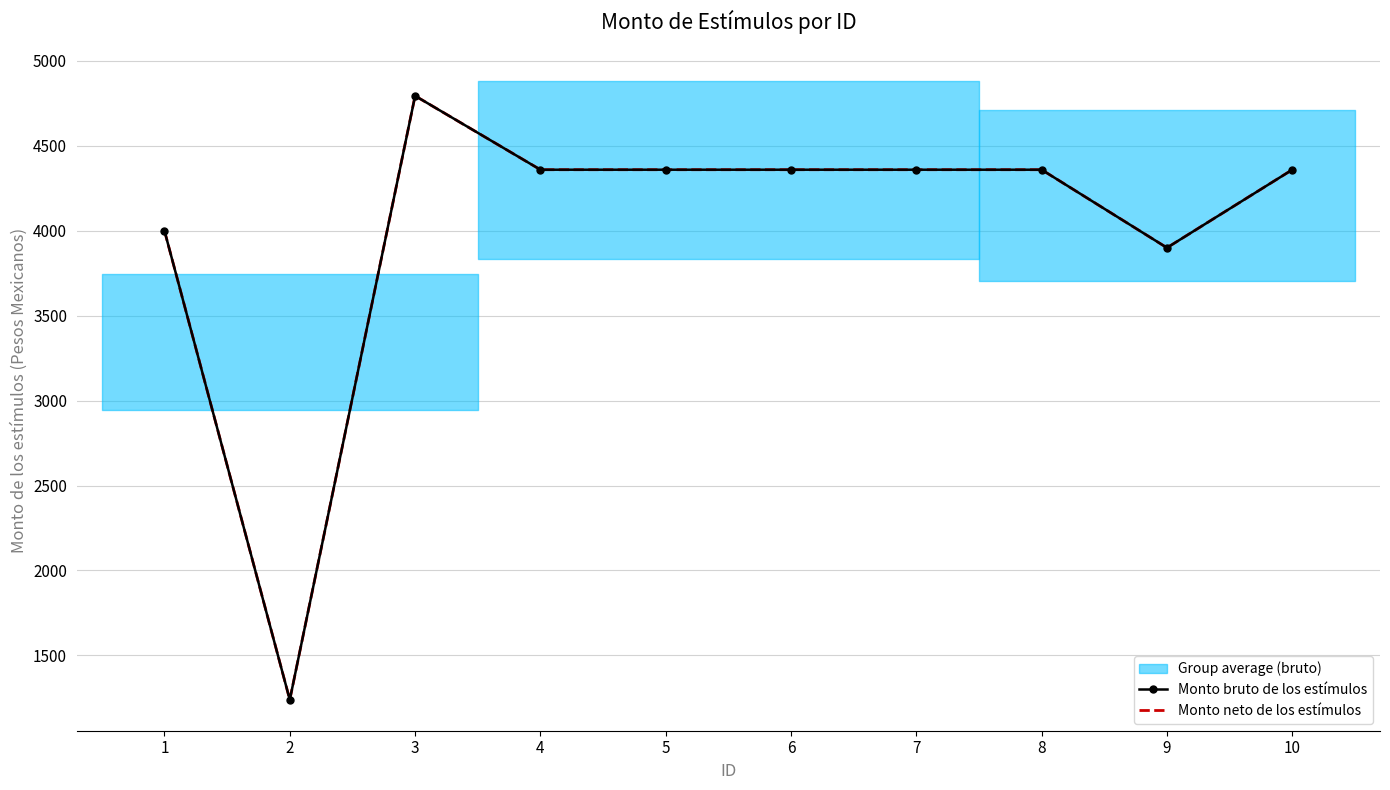

How many lines are shown in the chart?

2